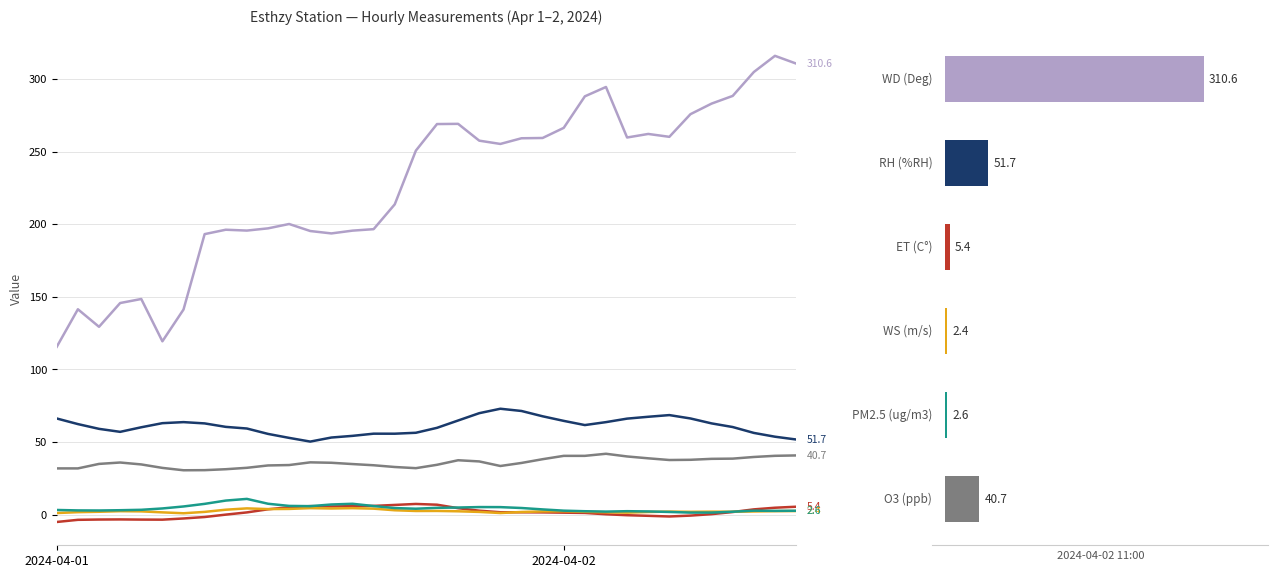

Between 6 and 11, which series saw the biggest shift?

WD (Deg)